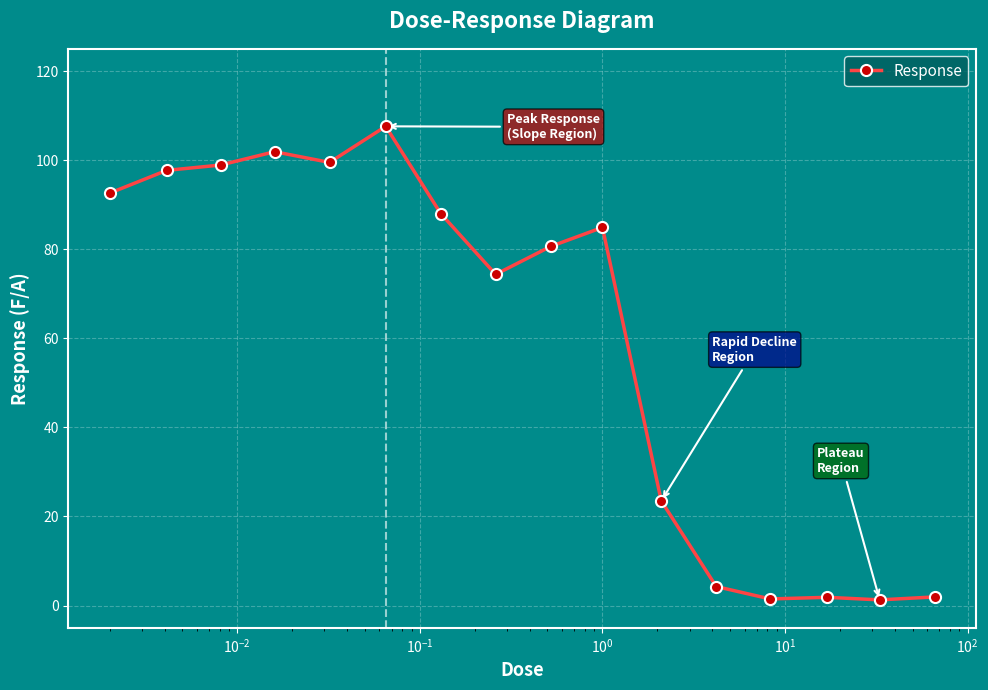

What is the difference between the maximum and second lowest values?

106.1